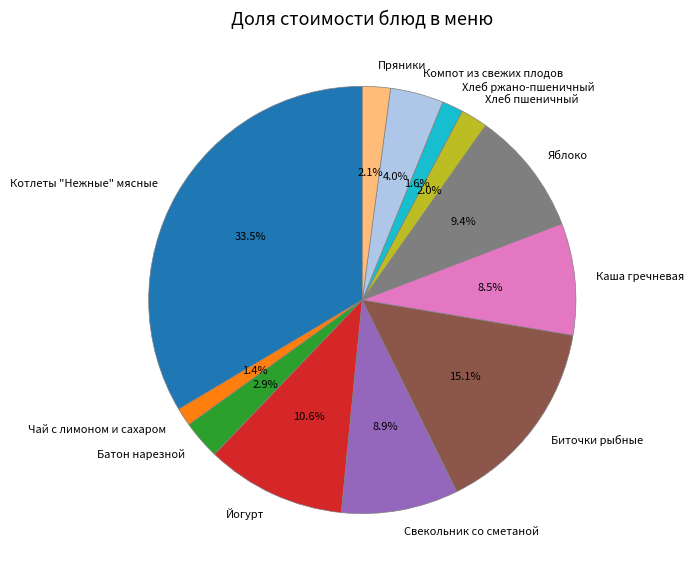

The Биточки рыбные slice represents 15% of the pie. True or false?

True